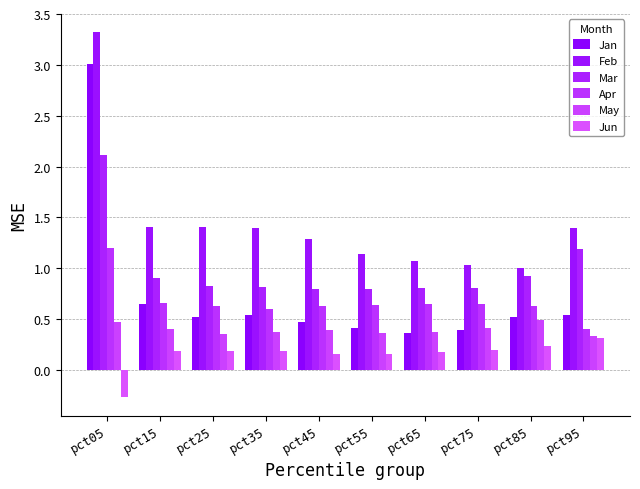

Reading left to right, transcribe all the data shown in this chart.

Jan: 3.0	0.6	0.5	0.5	0.5	0.4	0.4	0.4	0.5	0.5
Feb: 3.3	1.4	1.4	1.4	1.3	1.1	1.1	1.0	1.0	1.4
Mar: 2.1	0.9	0.8	0.8	0.8	0.8	0.8	0.8	0.9	1.2
Apr: 1.2	0.7	0.6	0.6	0.6	0.6	0.6	0.7	0.6	0.4
May: 0.5	0.4	0.3	0.4	0.4	0.4	0.4	0.4	0.5	0.3
Jun: -0.3	0.2	0.2	0.2	0.2	0.2	0.2	0.2	0.2	0.3